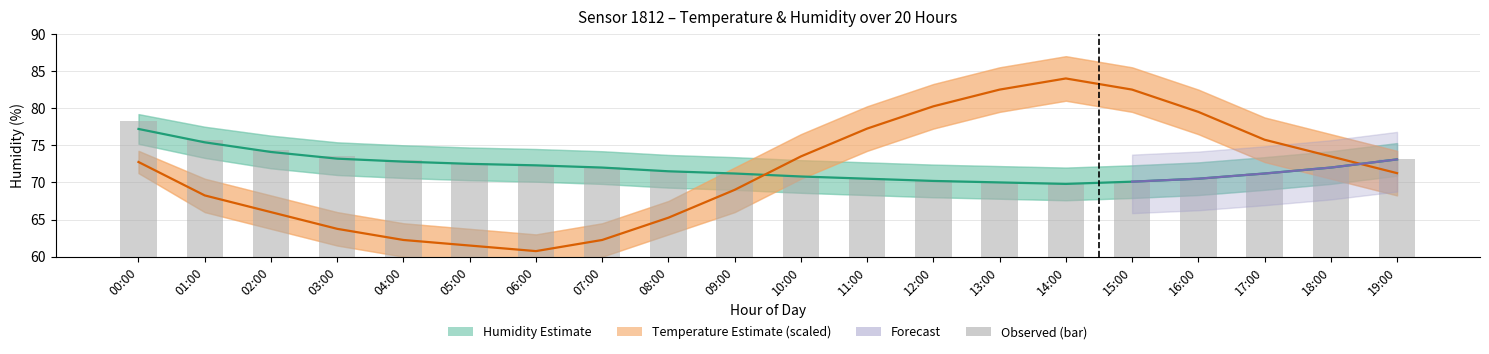

What position from the right is 03:00?

17